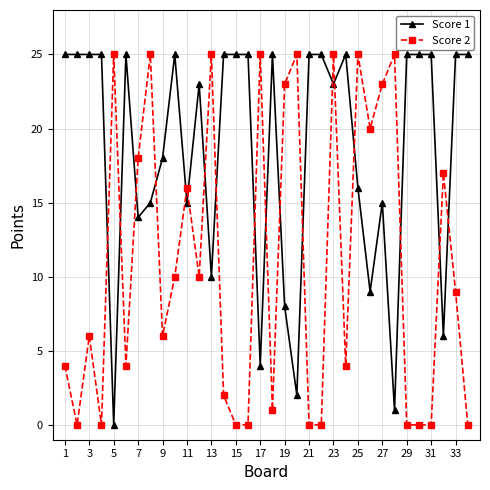

List the series in order of their overall mean, highest first.

Score 1, Score 2